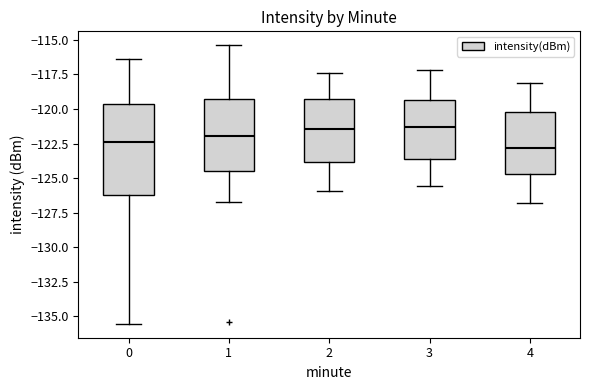

Which box is the tallest, from its lower edge to its upper edge?

0